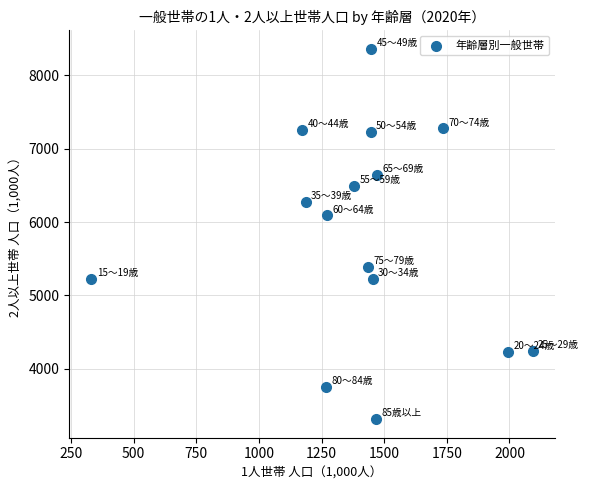

What Y value in the scatter plot is closest to 5836?

6090.5